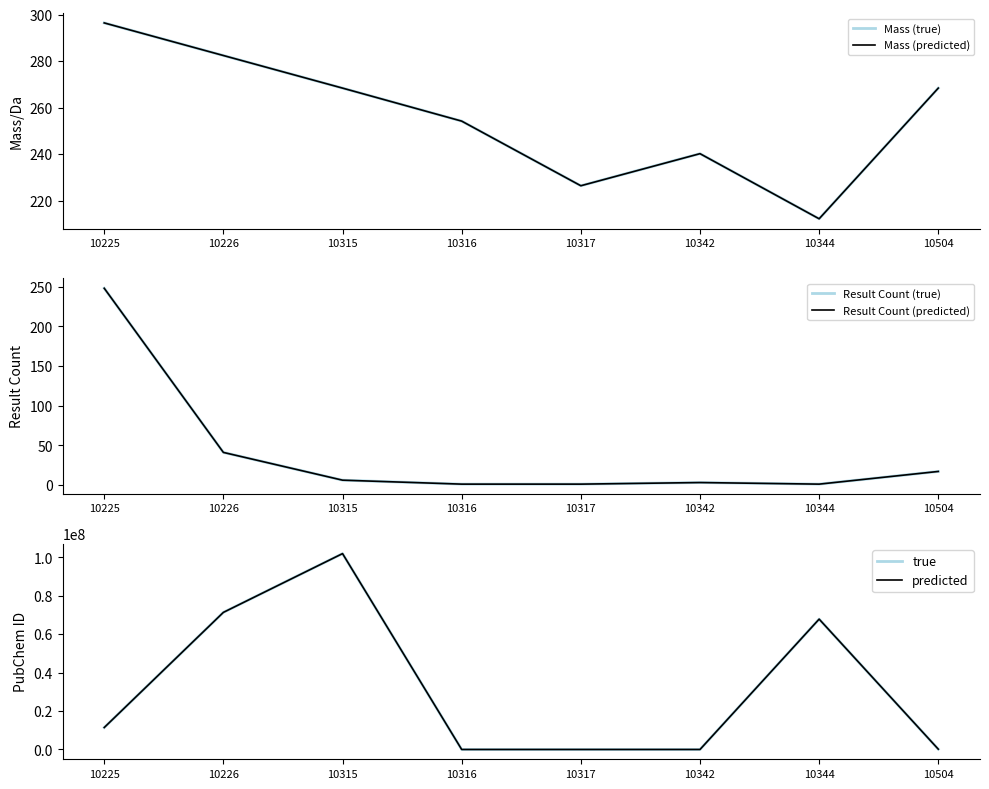

How many lines are shown in the chart?

6